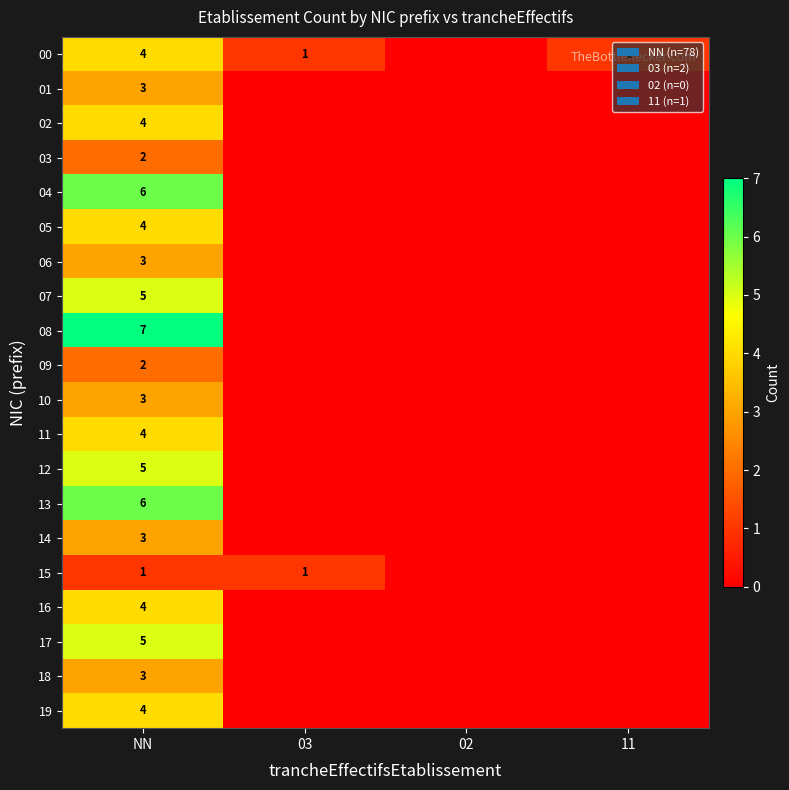

Is it true that 12 equals 2 at NN?

False